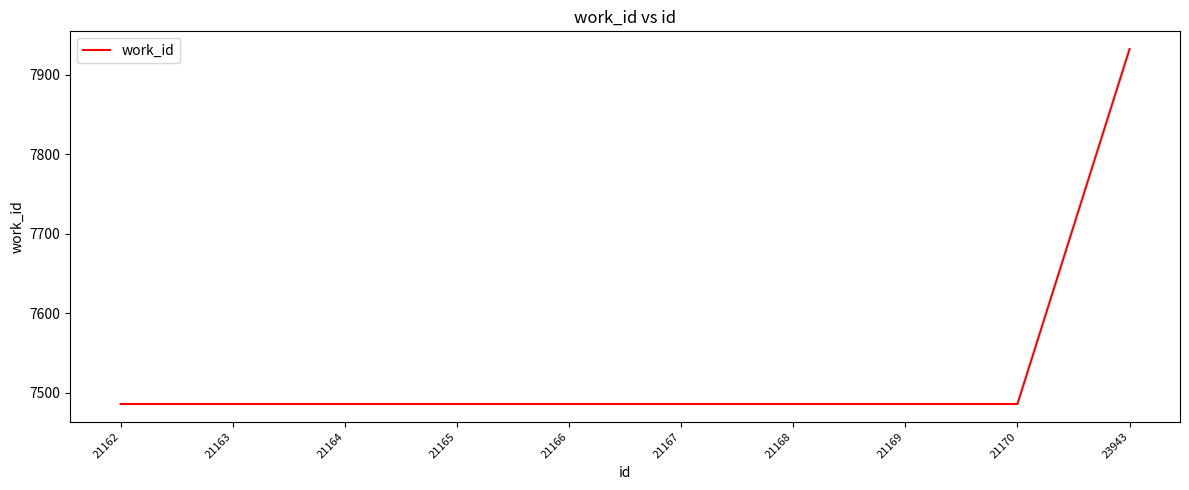

Reading left to right, transcribe all the data shown in this chart.

7486	7486	7486	7486	7486	7486	7486	7486	7486	7932